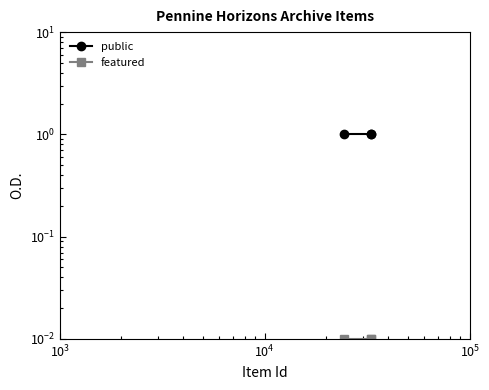

Is the value of featured at $\mathdefault{10^{1}}$ greater than the value of public at $\mathdefault{10^{3}}$?

No